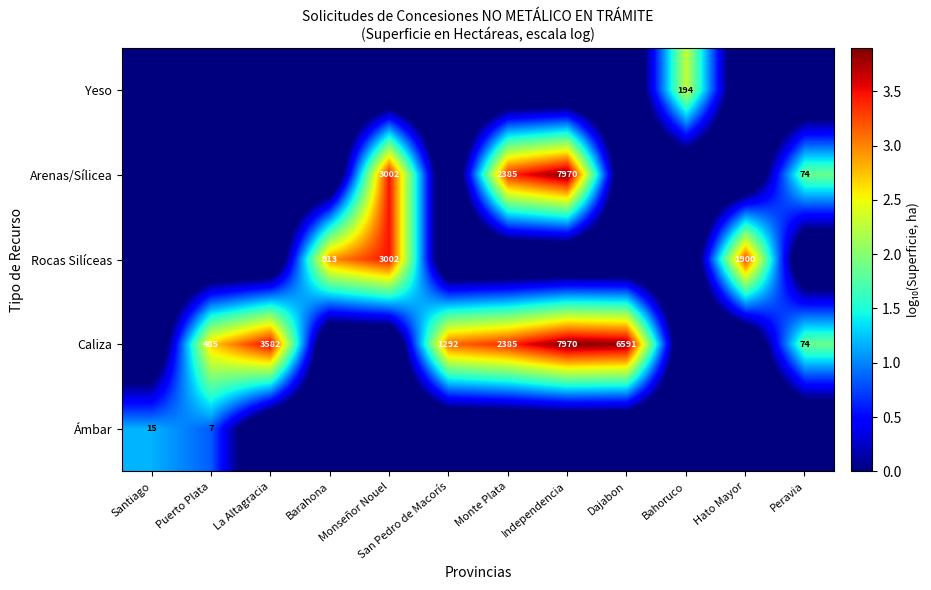

Is it true that Caliza equals 2121 at Independencia?

False